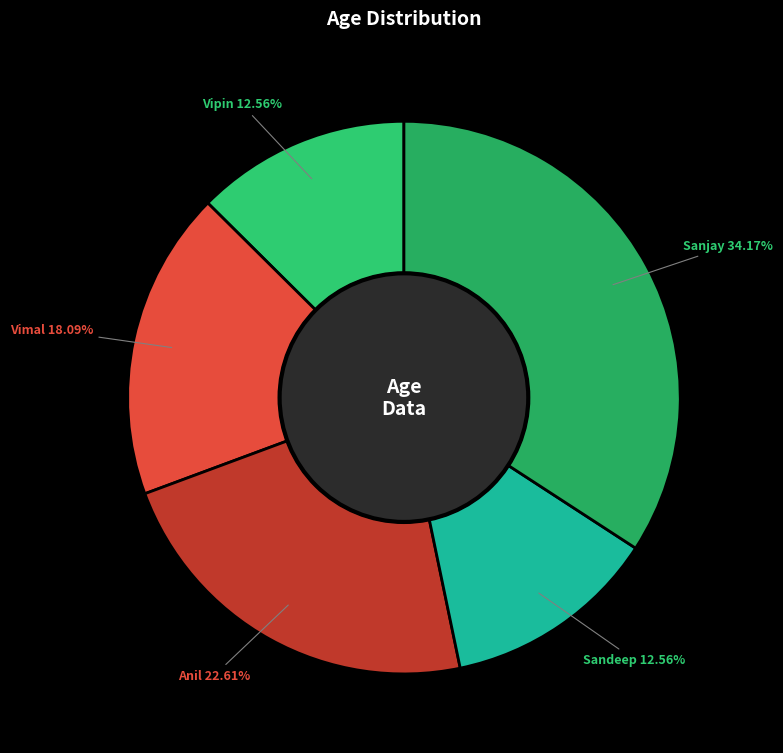

To the nearest percent, what is the difference between the largest and smallest slice percentages?

22%